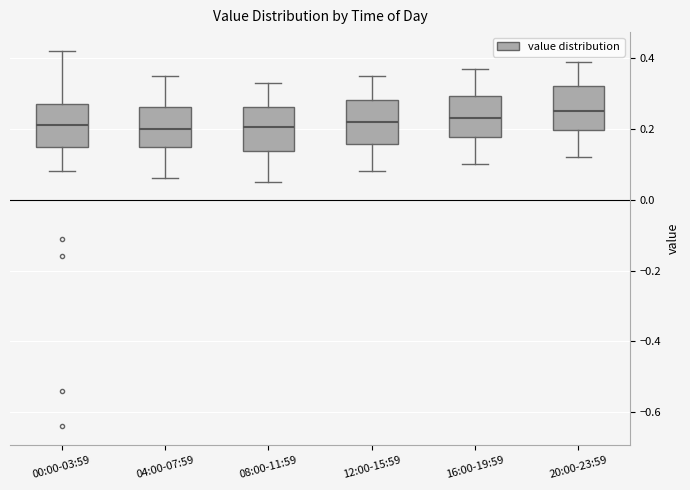

Where is the upper edge of the box for 20:00-23:59 on the y-axis? The values are not printed on the chart, so give them approximately, as read against the axis.

0.32